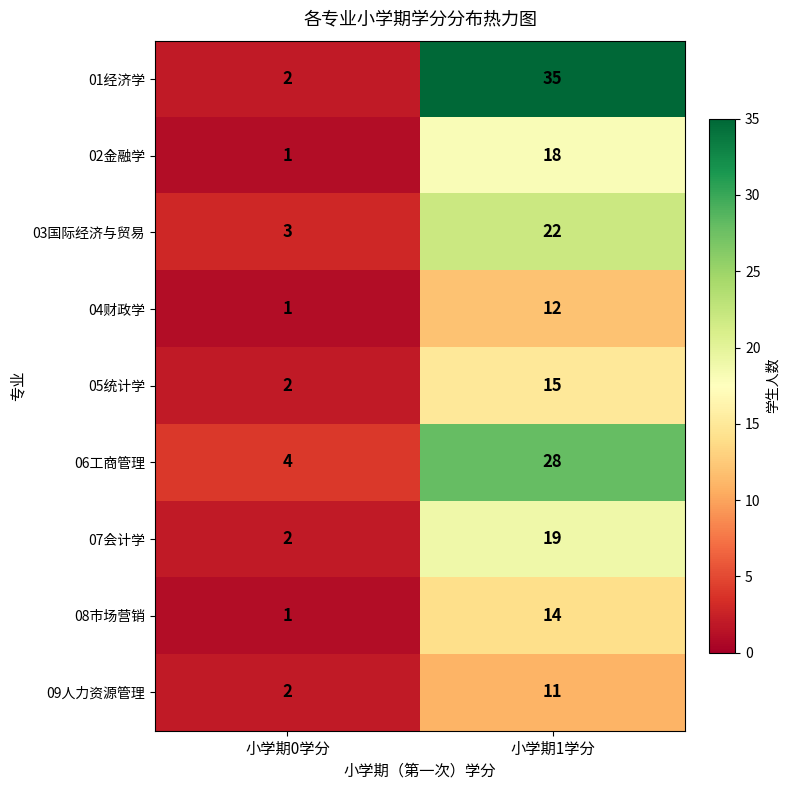

At which label does 02金融学 reach its minimum?

小学期0学分